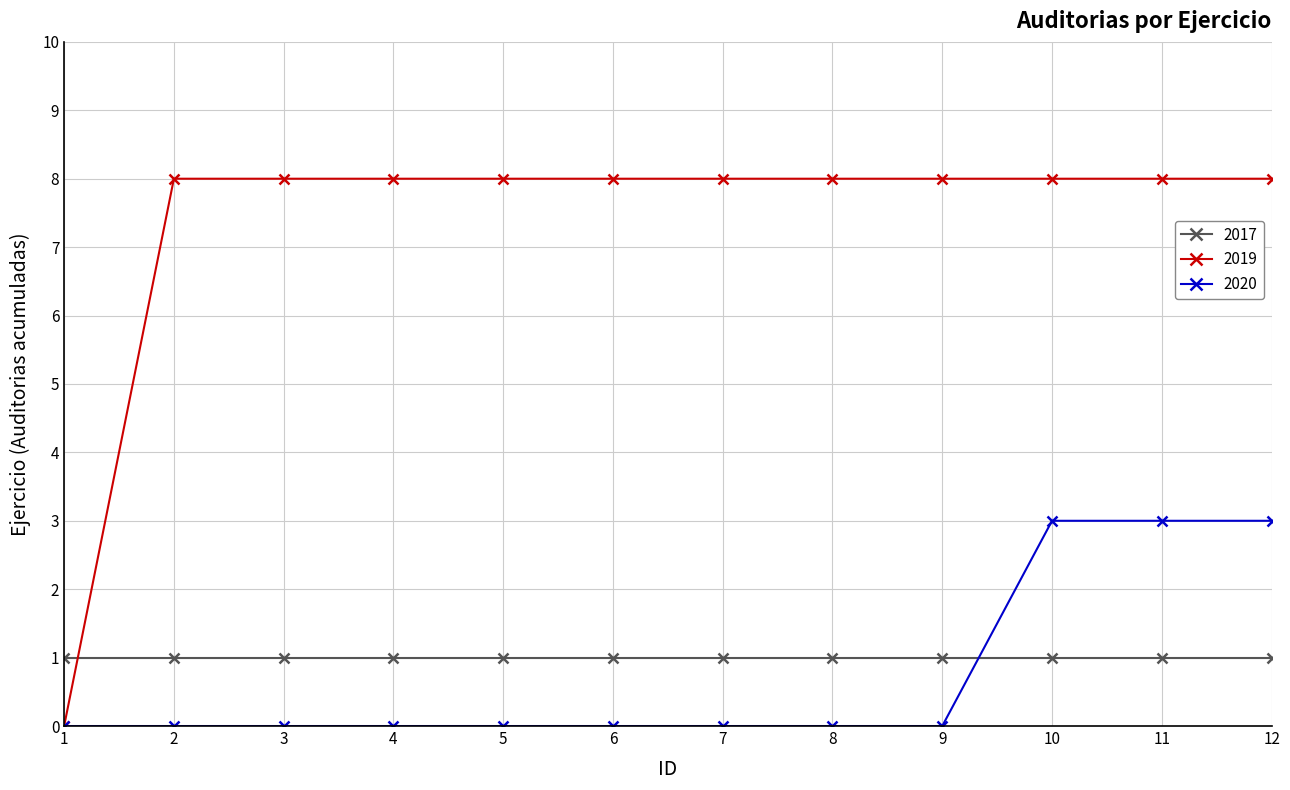

Which series ends up on top after the final intersection of 2017 and 2019?

2019